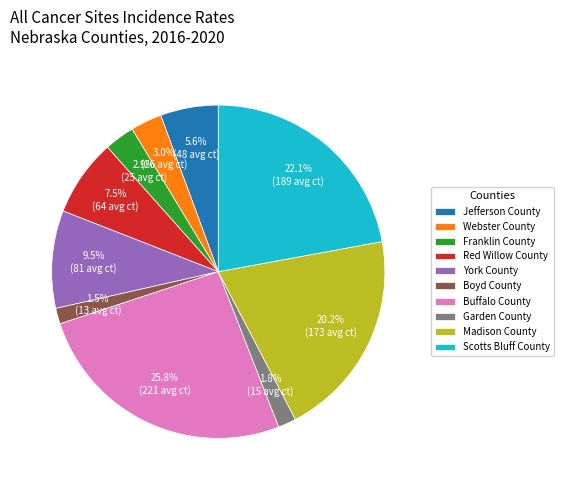

Combined, do Jefferson County and Scotts Bluff County account for over 50%?

No